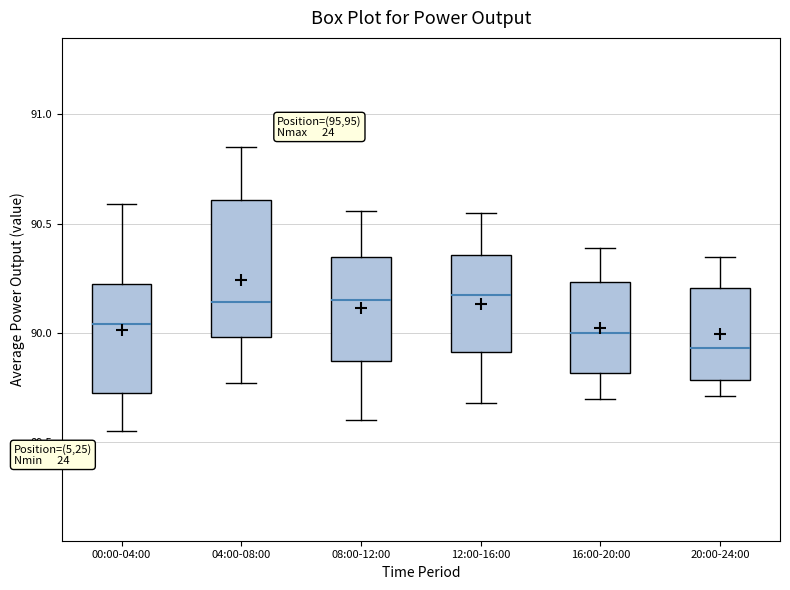

Which box is the tallest, from its lower edge to its upper edge?

04:00-08:00